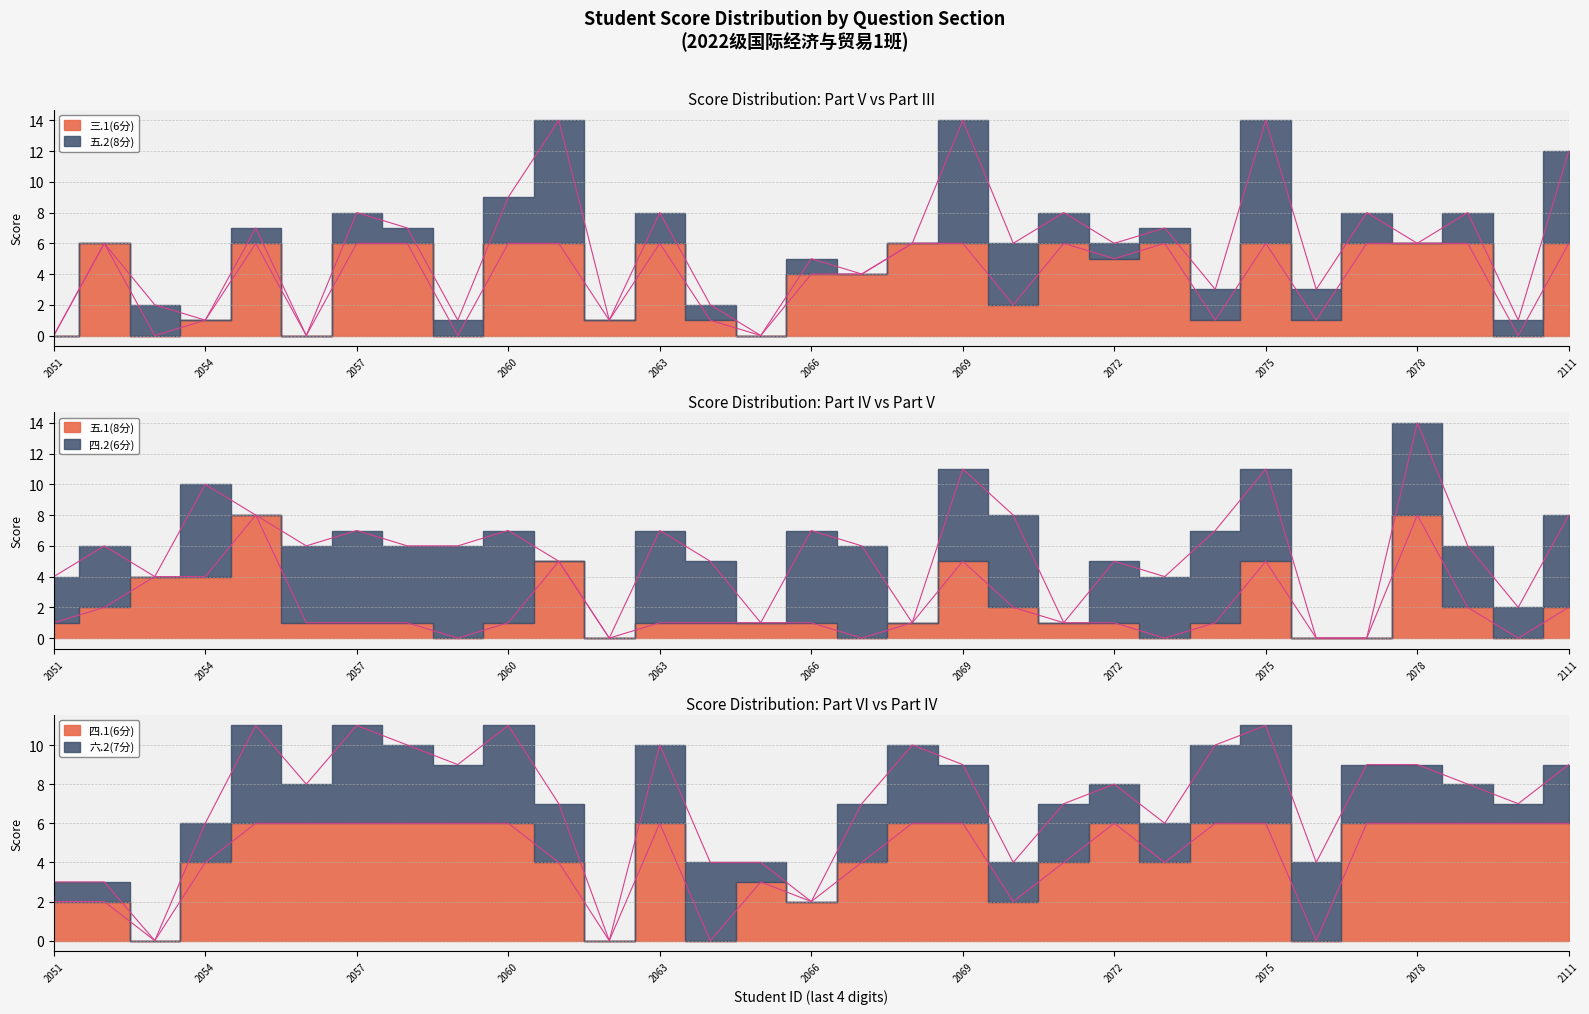

At which category does 五.1(8分) reach its first local valley?

2022052059